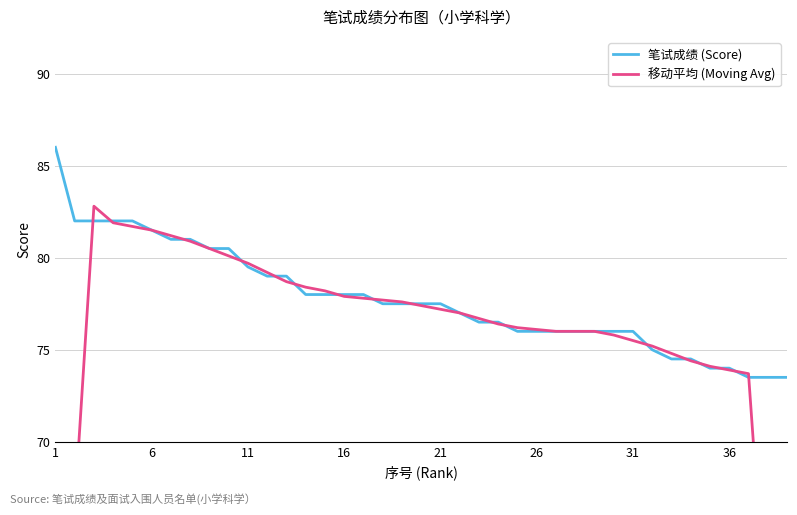

What is the difference between the maximum and second lowest values in the 笔试成绩 (Score) series?

12.5